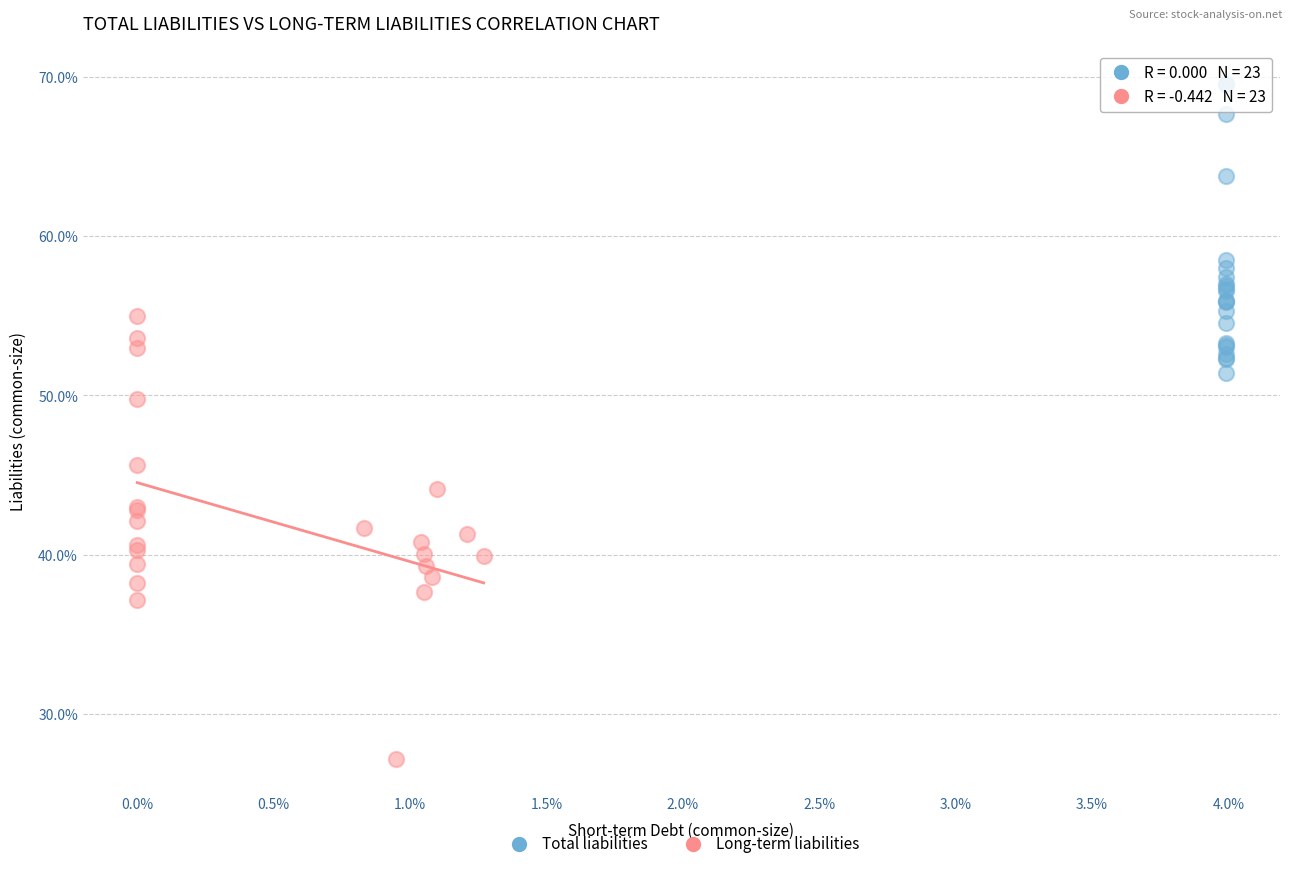

Which series reaches the maximum Y coordinate?

Total liabilities